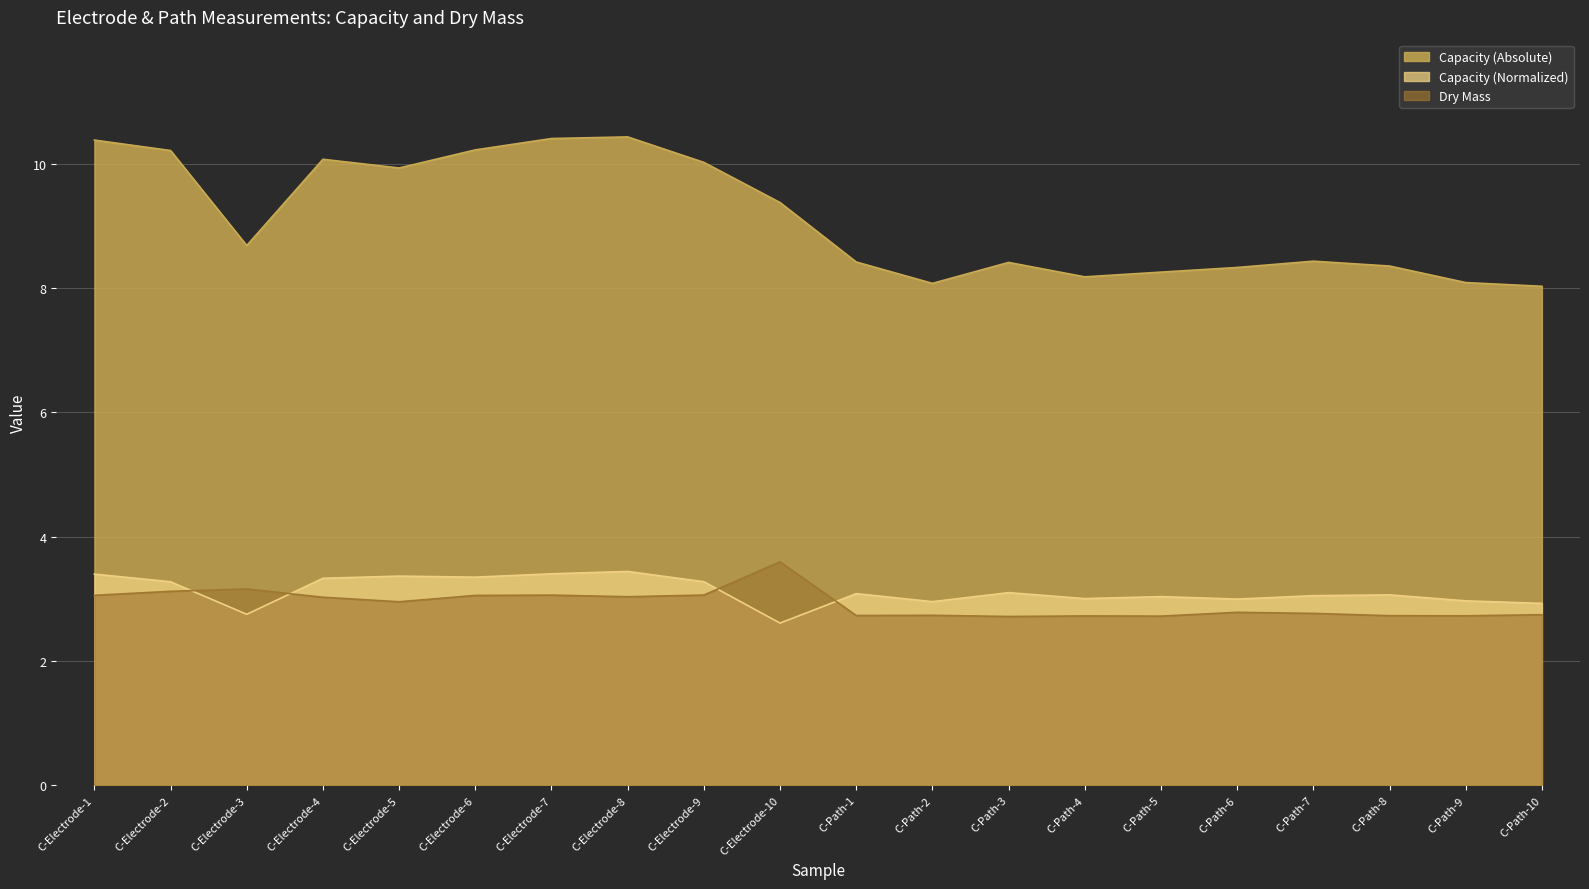

What position from the left is C-Electrode-4?

4